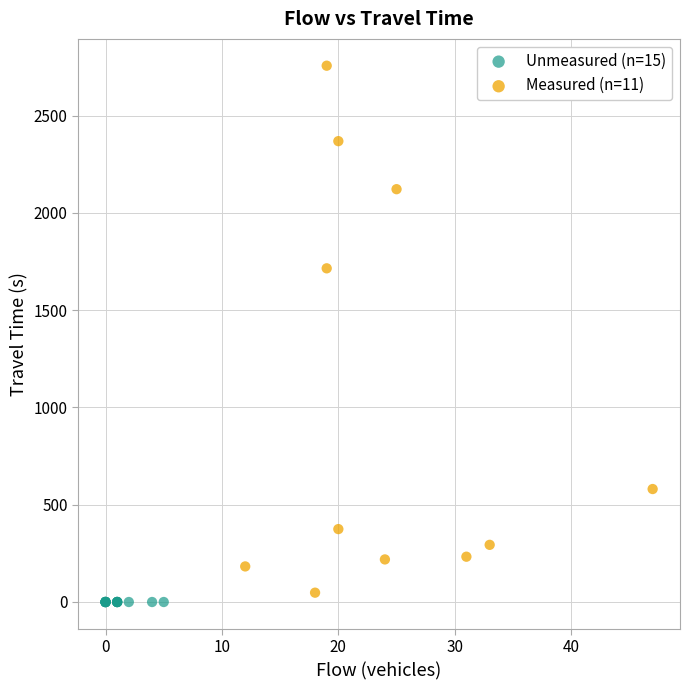

Which series contains the lowest Y value?

Unmeasured (n=15)